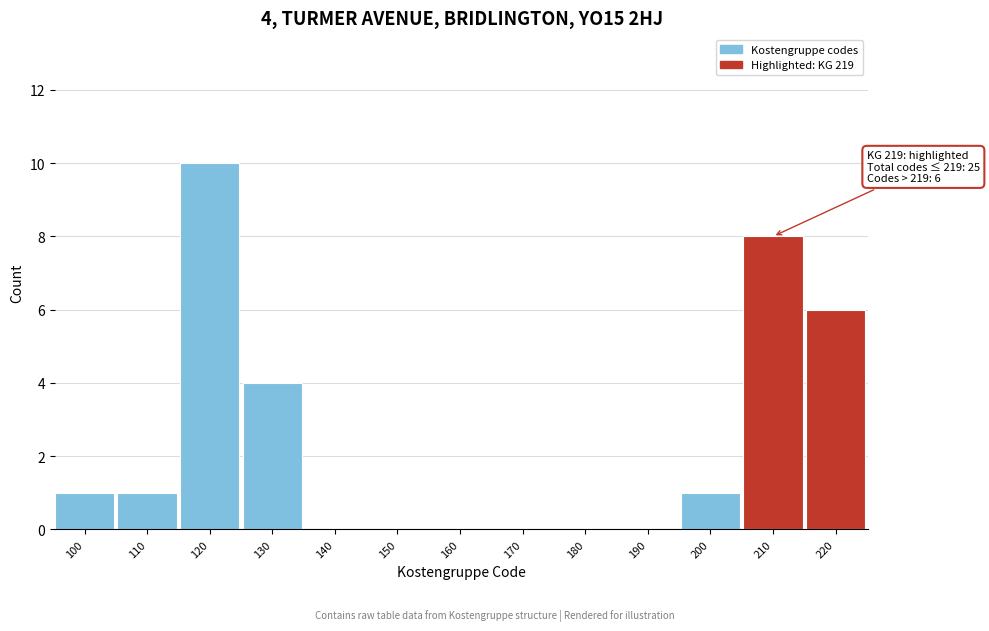

Reading left to right, what are all the values shown in this chart?

100=1	110=1	120=10	130=4	140=0	150=0	160=0	170=0	180=0	190=0	200=1	210=8	220=6